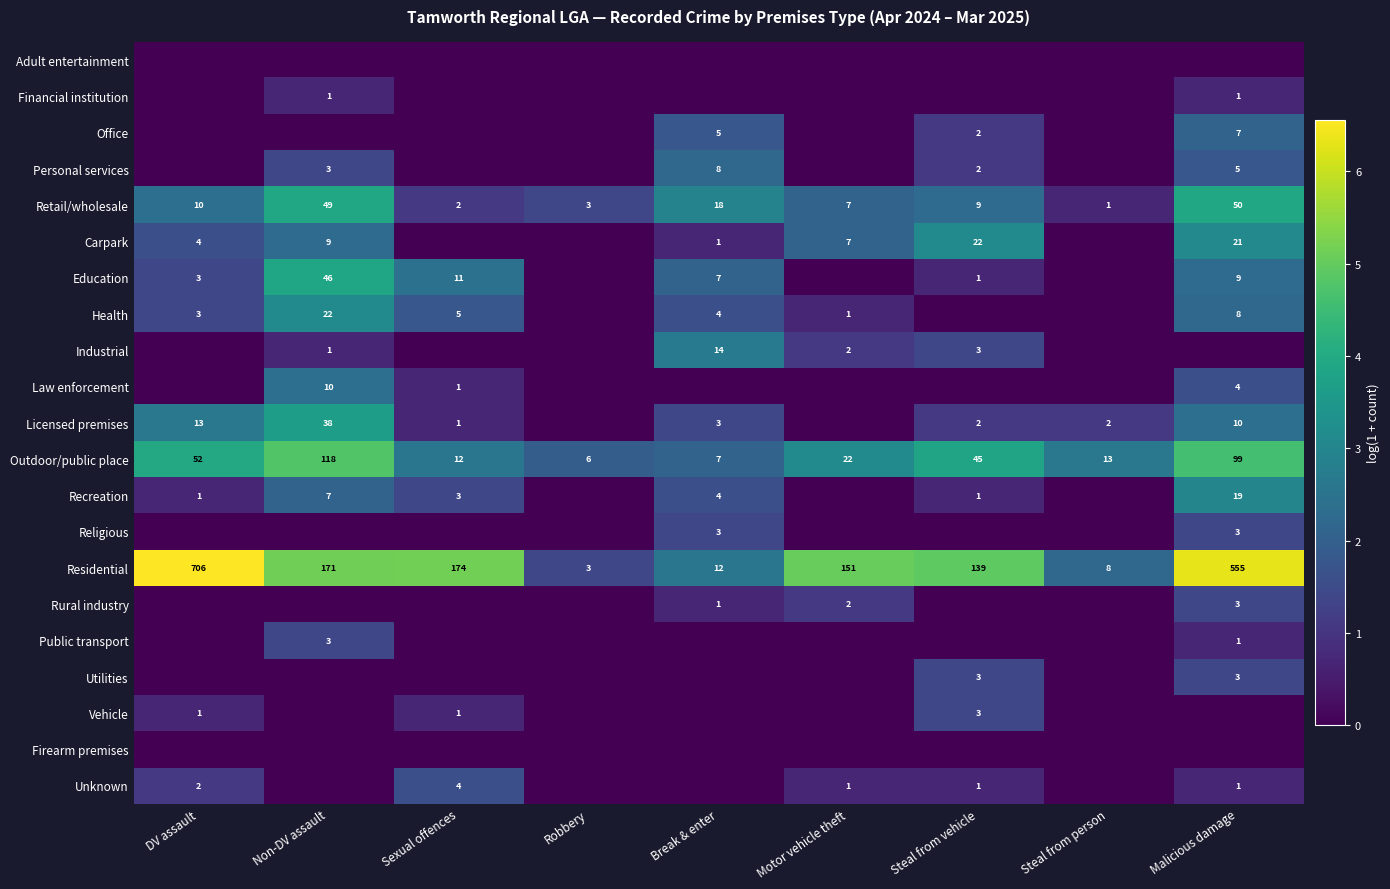

The Health series shows 1 at Motor vehicle theft. True or false?

True